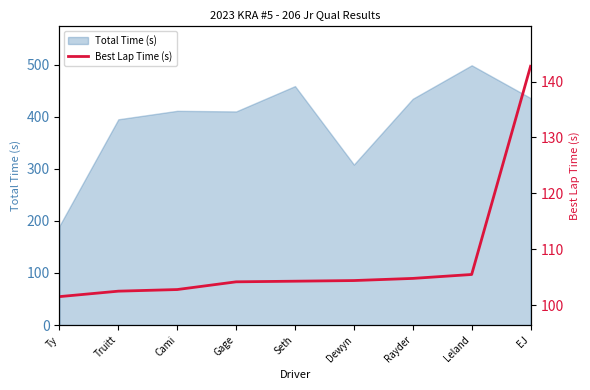

True or false: Total Time (s) has a value of 410.1 at Gage.

True